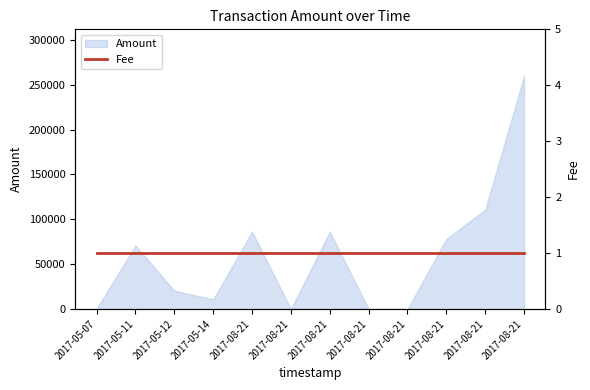

Between 2017-08-21 and 2017-05-12, which is larger?

2017-05-12